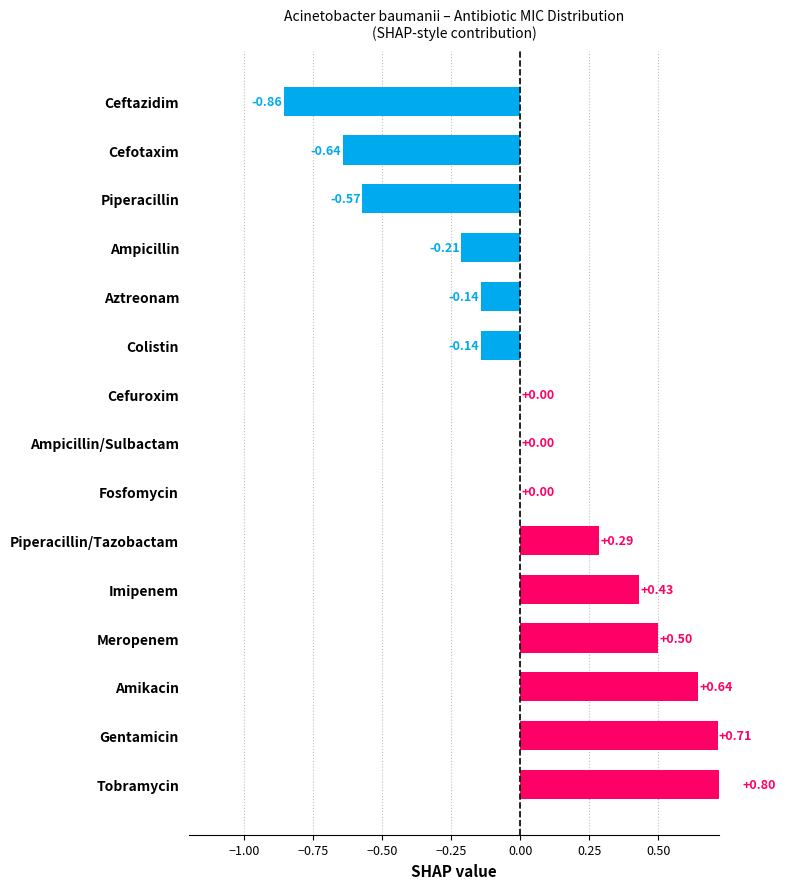

What is the change in value from Tobramycin to Meropenem?

-0.3